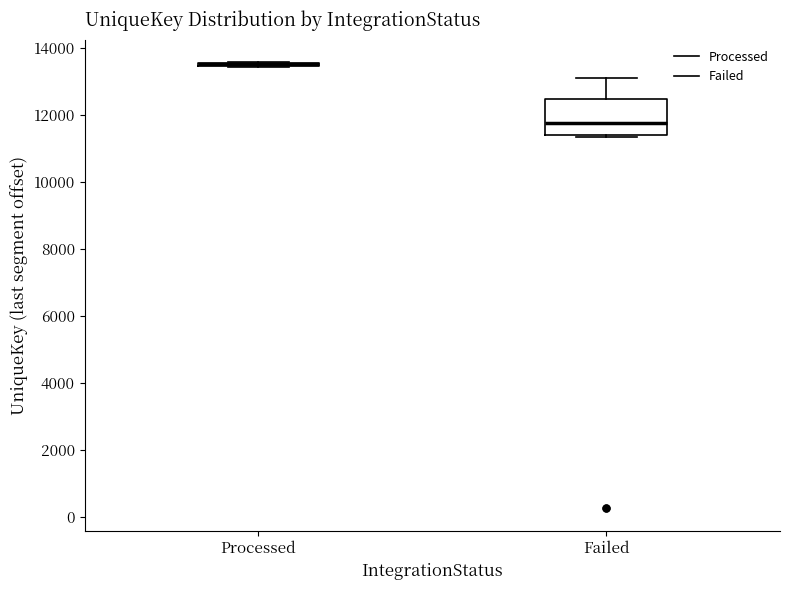

Reading left to right, read every box against the y-axis: the position of its median line, the range the box covers, and the ends of its whiskers. The values are not printed on the chart, so give them approximately, as read against the axis.

Processed: box collapsed to a line at 13600, whiskers 13400 to 13600
Failed: median 11800, box 11400 to 12400, whiskers 11400 (just below the box's lower edge) to 13200